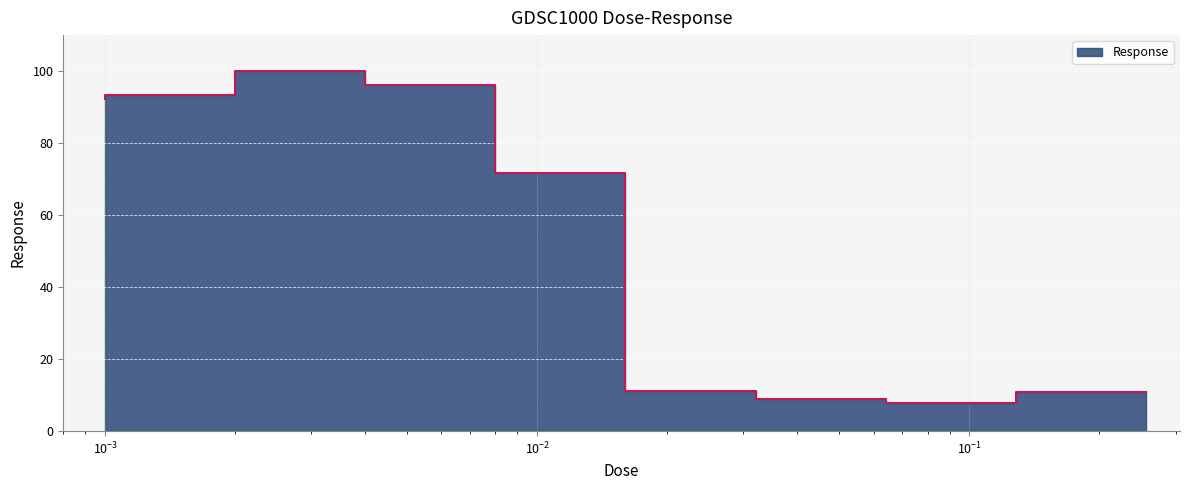

What is the value of the 1st point from the left?

92.2